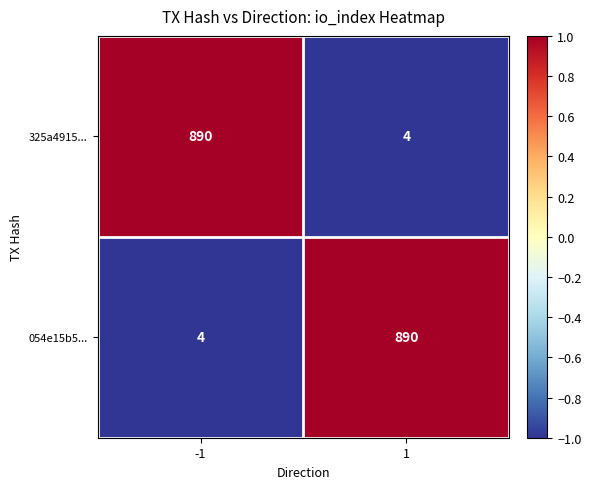

The 054e15b5... series shows 201 at 1. True or false?

False